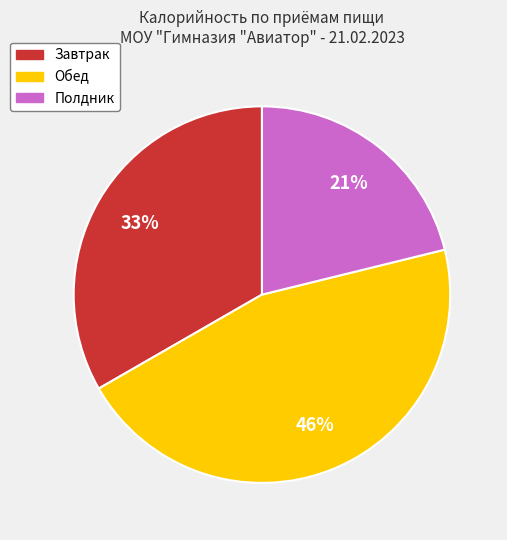

Between Полдник and Завтрак, which is larger?

Завтрак